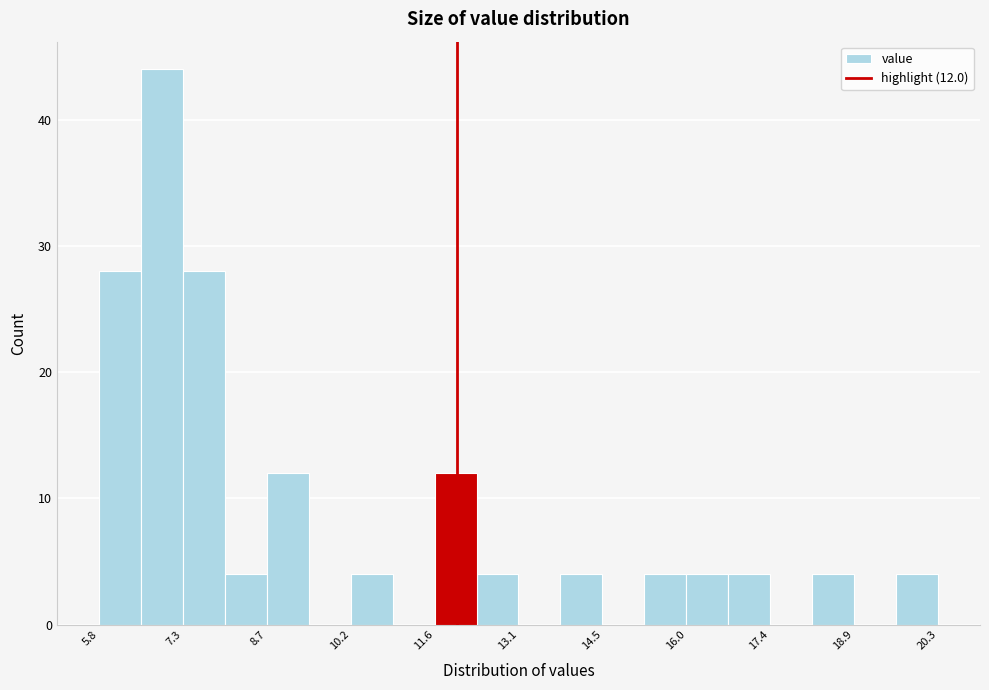

Read against the x-axis, roughly where is the centre of the tallest bar?

7.0